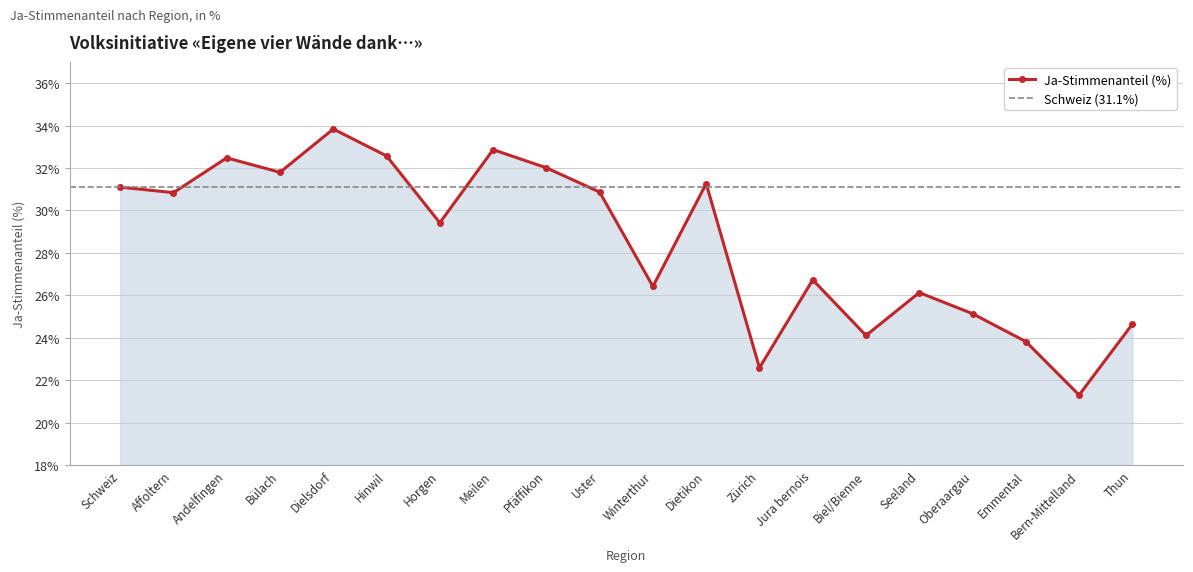

True or false: there are more than 1 points higher than both neighbors.

True